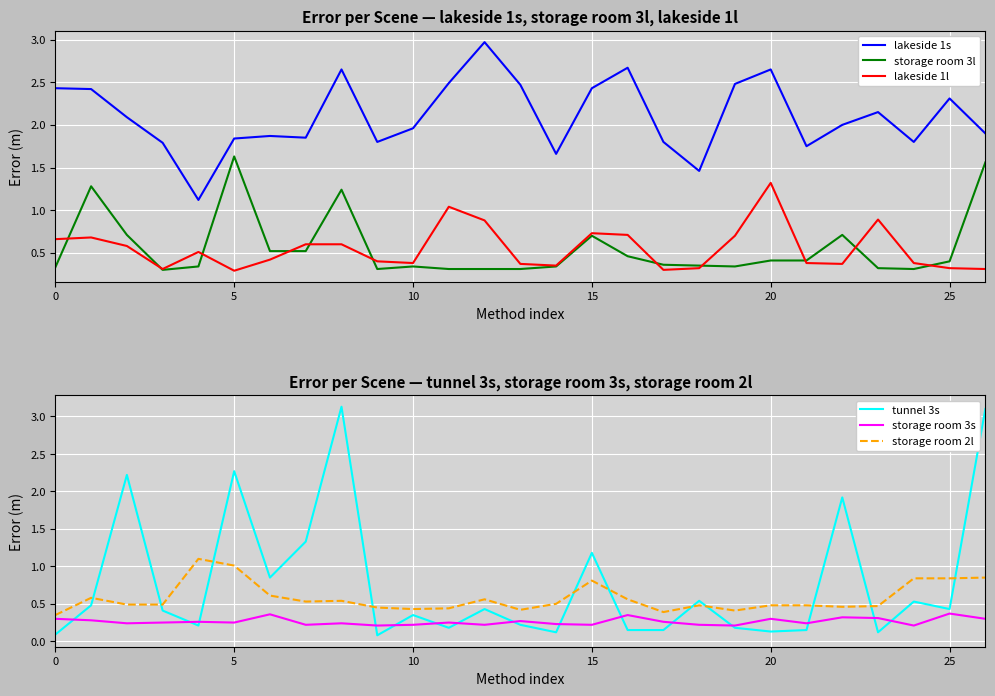

What is the maximum value for lakeside 1l?

1.3